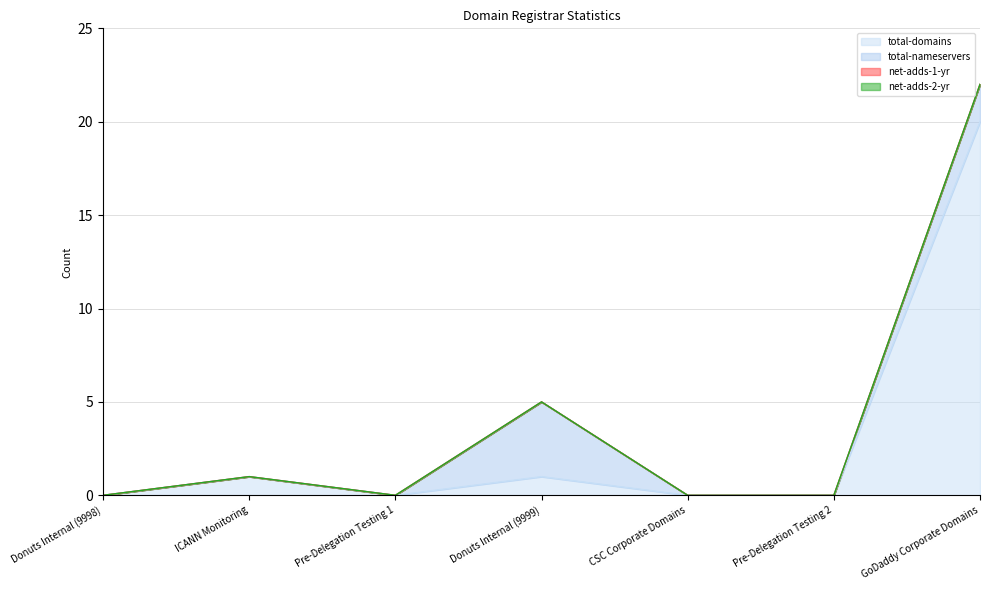

Does the chart display data point markers on the line(s)?

No